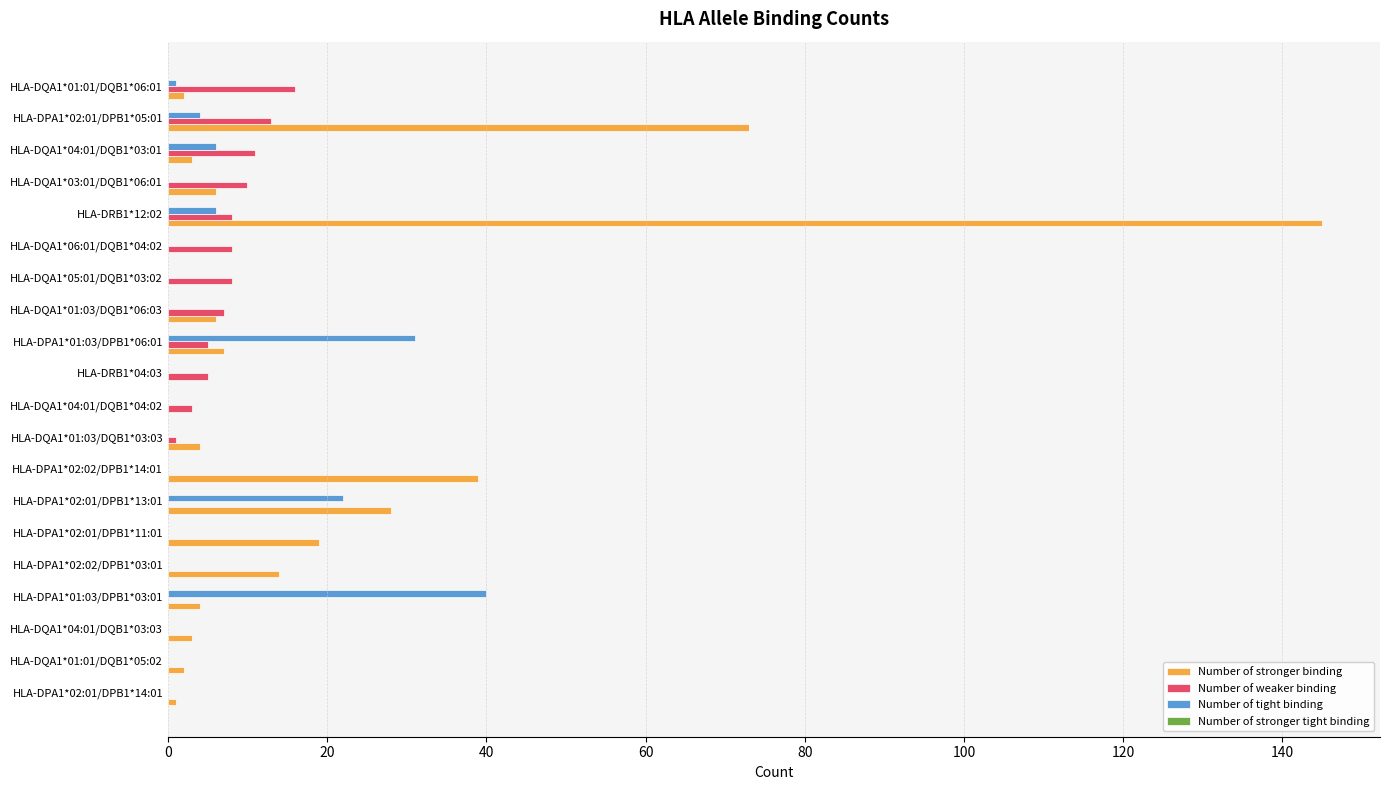

How many data points does each series have?

20